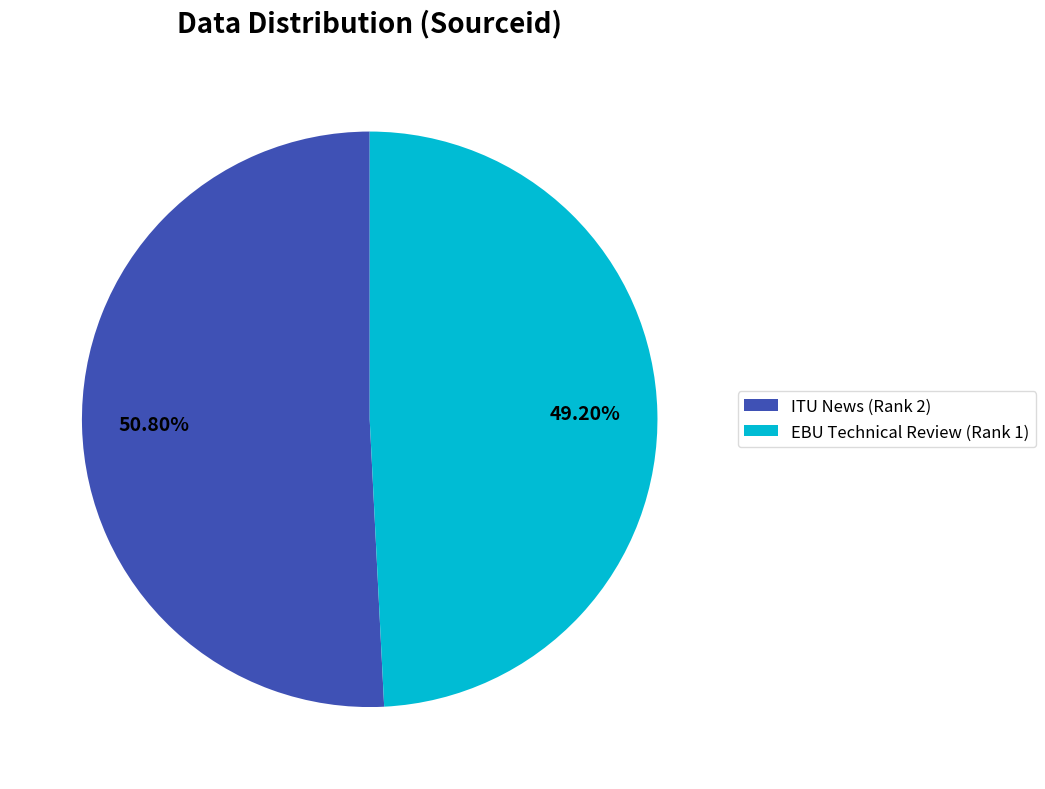

To the nearest percent, what is the difference between the EBU Technical Review (Rank 1) and ITU News (Rank 2) slice percentages?

2%